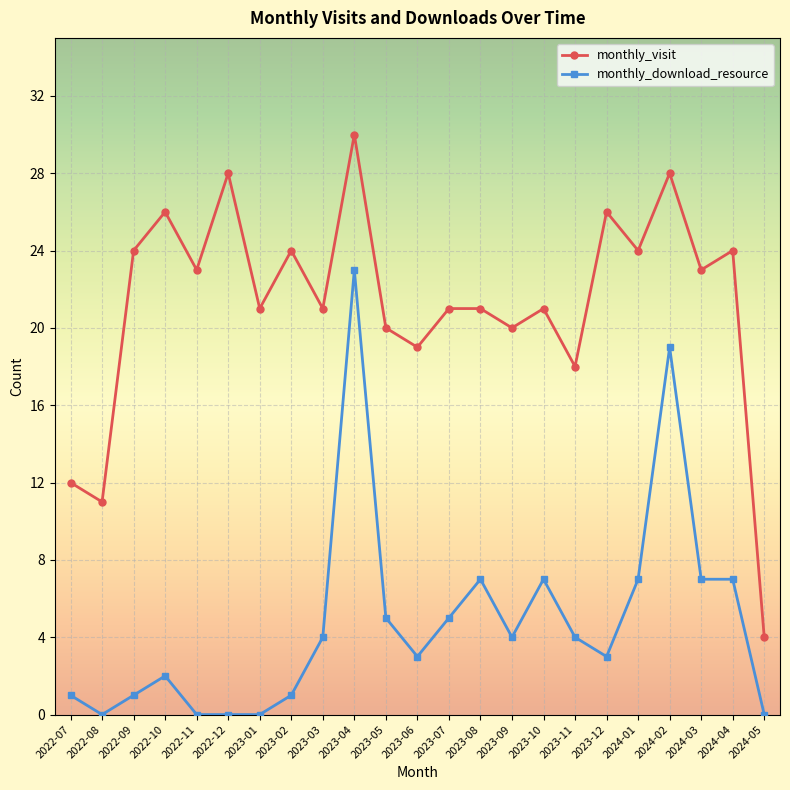

What is the average value of the monthly_download_resource series?

5